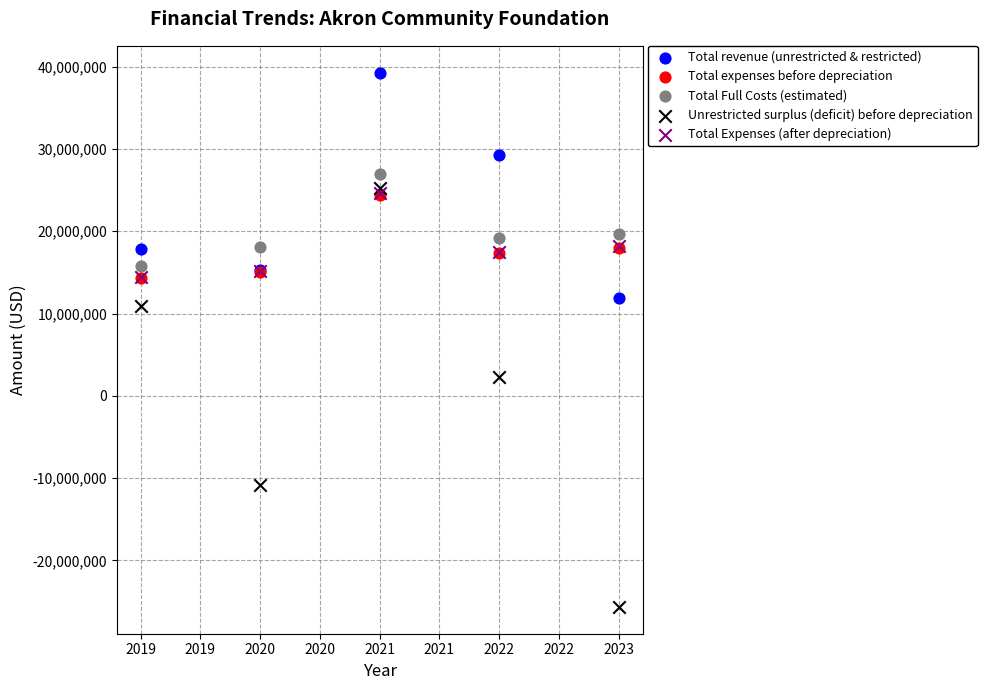

What are all the series names shown in the legend?

Total revenue (unrestricted & restricted), Total expenses before depreciation, Total Full Costs (estimated), Unrestricted surplus (deficit) before depreciation, Total Expenses (after depreciation)